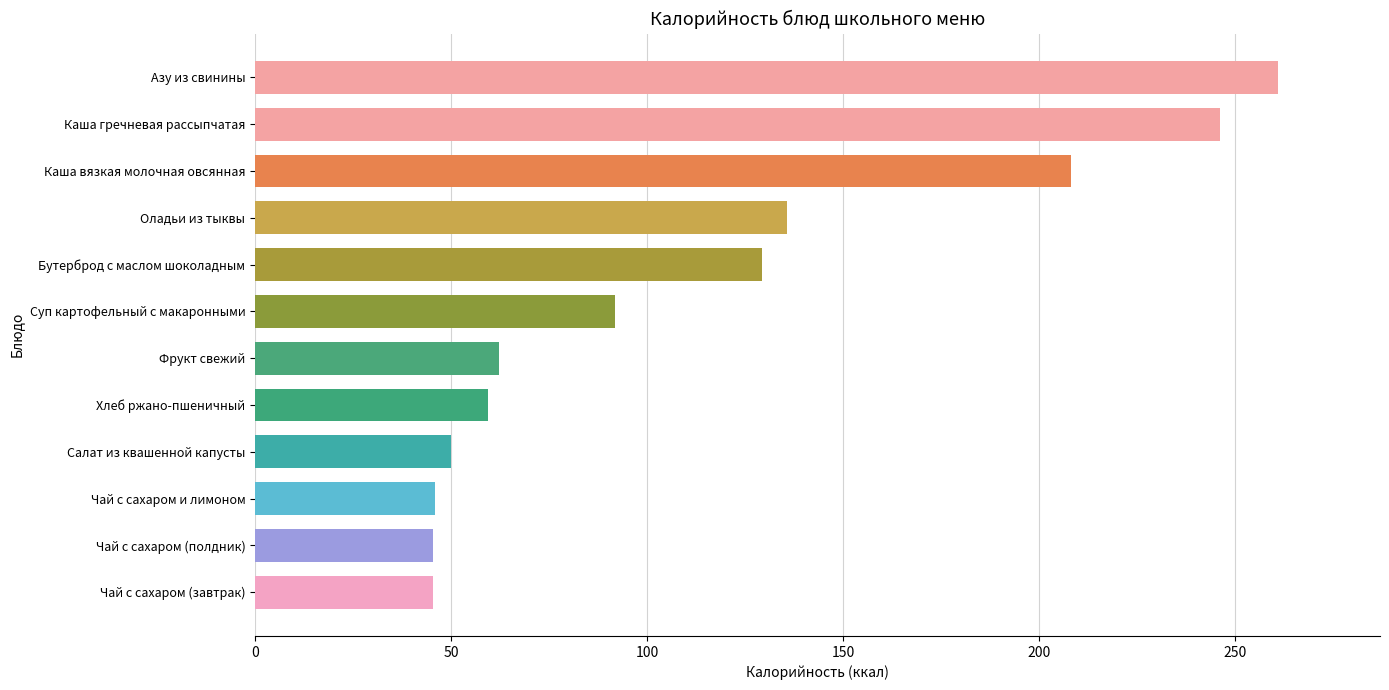

What is the value of the 1st bar from the top?

260.9